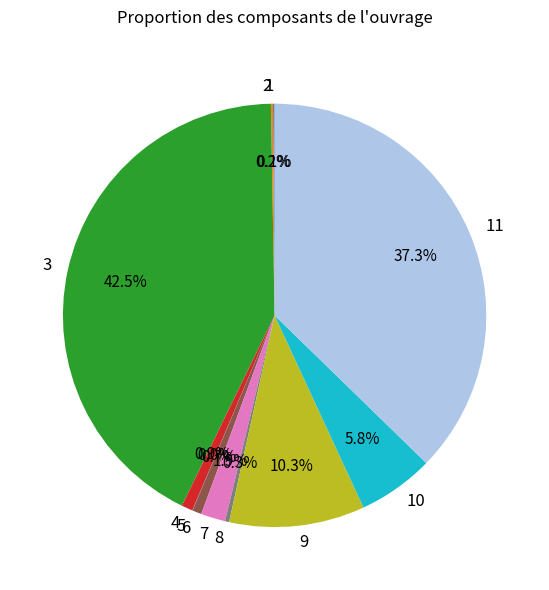

Between 9 and 3, which is larger?

3